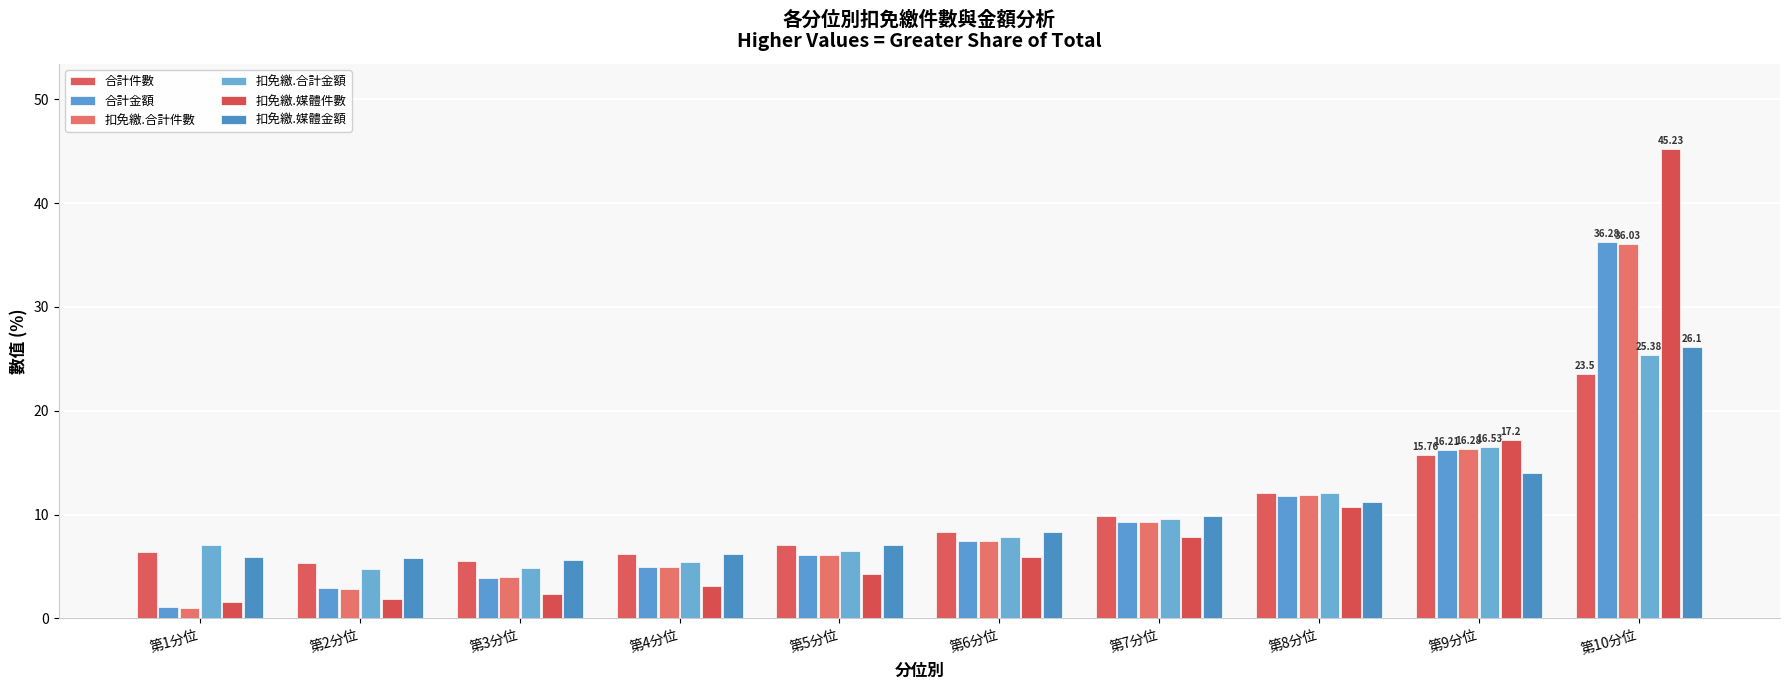

What is the sum of all 扣免繳.合計件數 values?

100.0